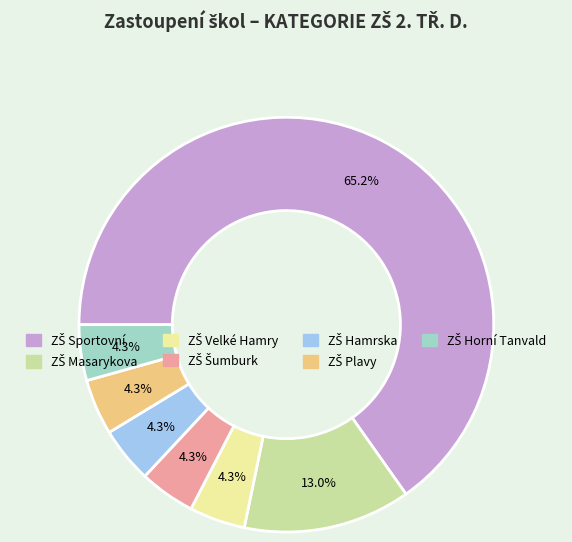

Does any single category account for the majority?

Yes